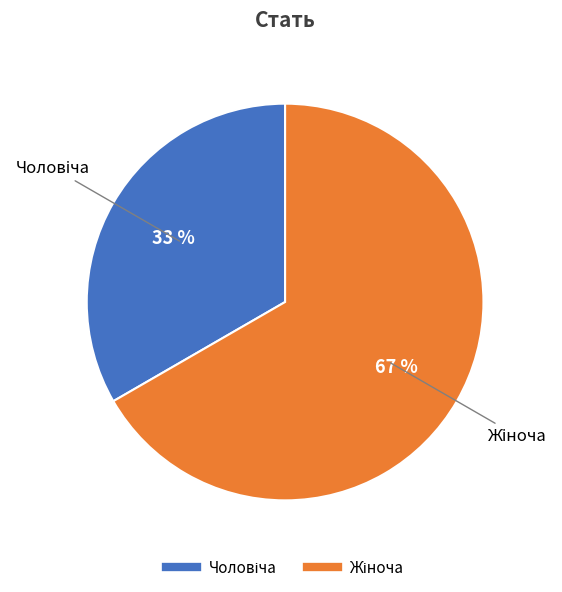

Is there a majority slice in this chart?

Yes